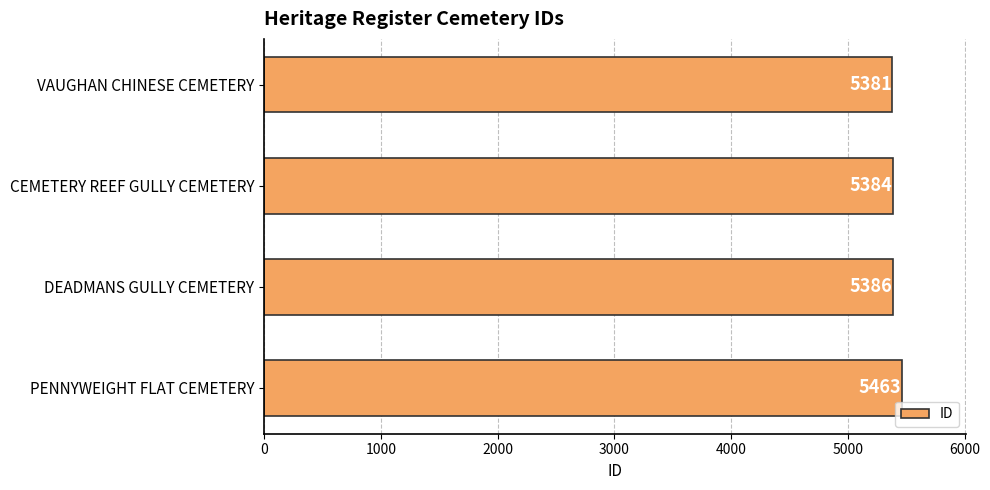

Reading top to bottom, extract all data points from this chart.

VAUGHAN CHINESE CEMETERY=5381	CEMETERY REEF GULLY CEMETERY=5384	DEADMANS GULLY CEMETERY=5386	PENNYWEIGHT FLAT CEMETERY=5463